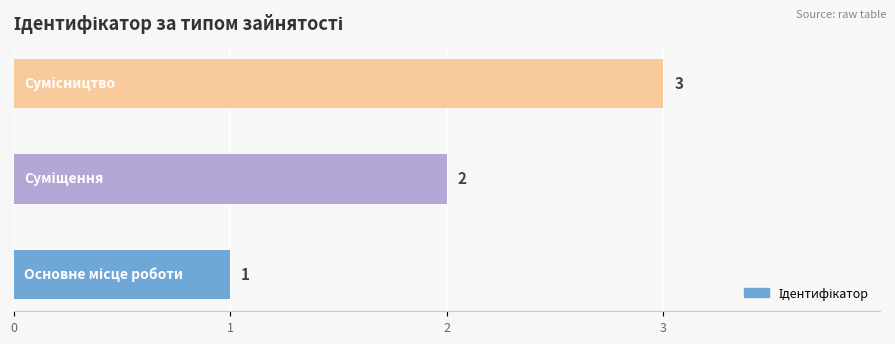

What is the greatest value displayed?

3